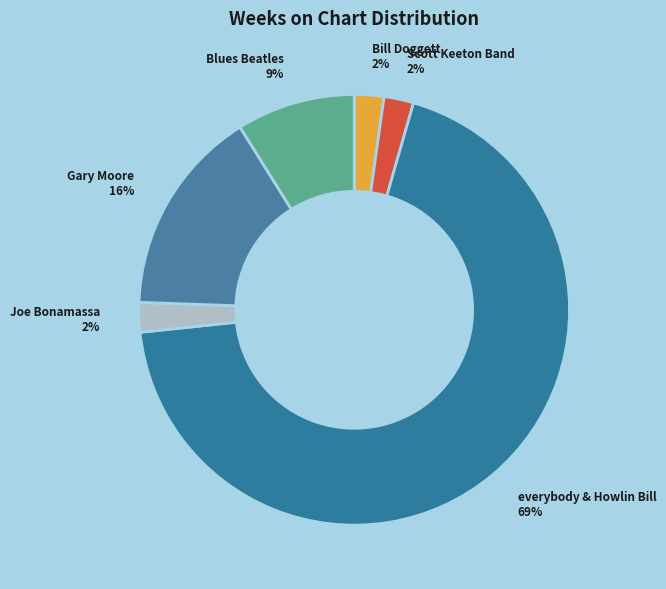

Count the number of slices in the pie.

6